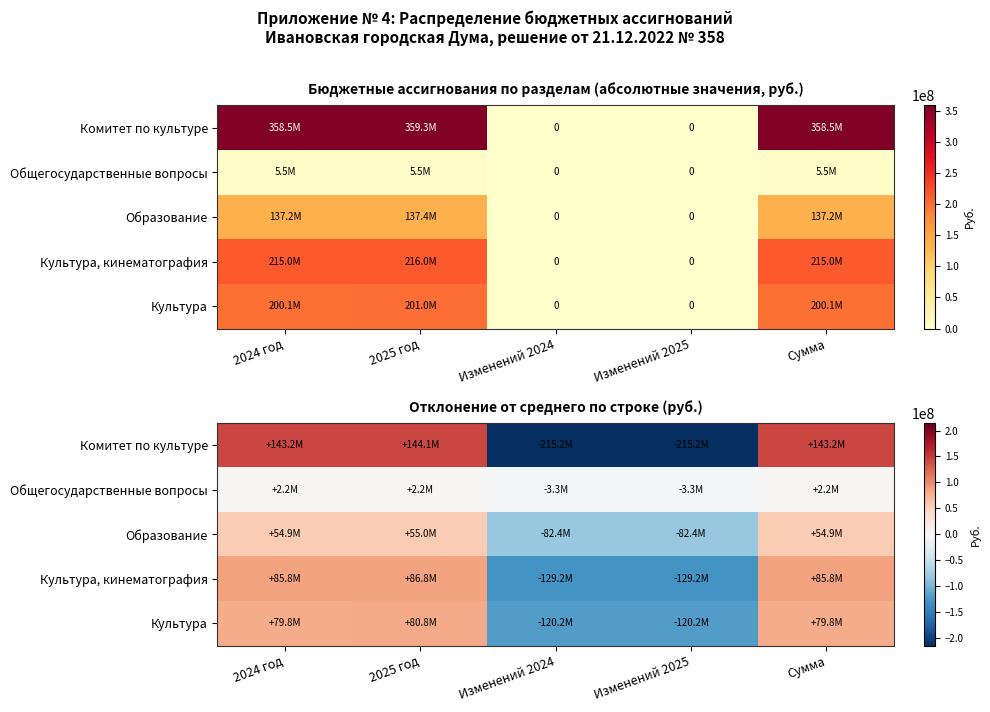

Is the value of Культура, кинематография at Изменений 2025 greater than the value of Культура at 2025 год?

No